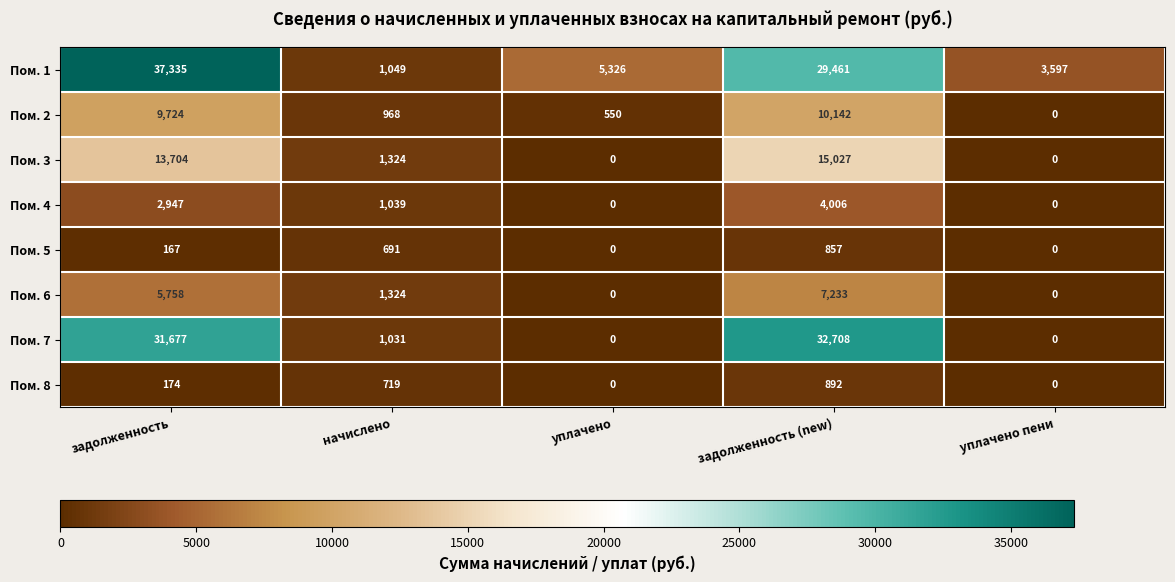

List the labels in order of Пом. 1 value, smallest first.

начислено, уплачено пени, уплачено, задолженность (new), задолженность